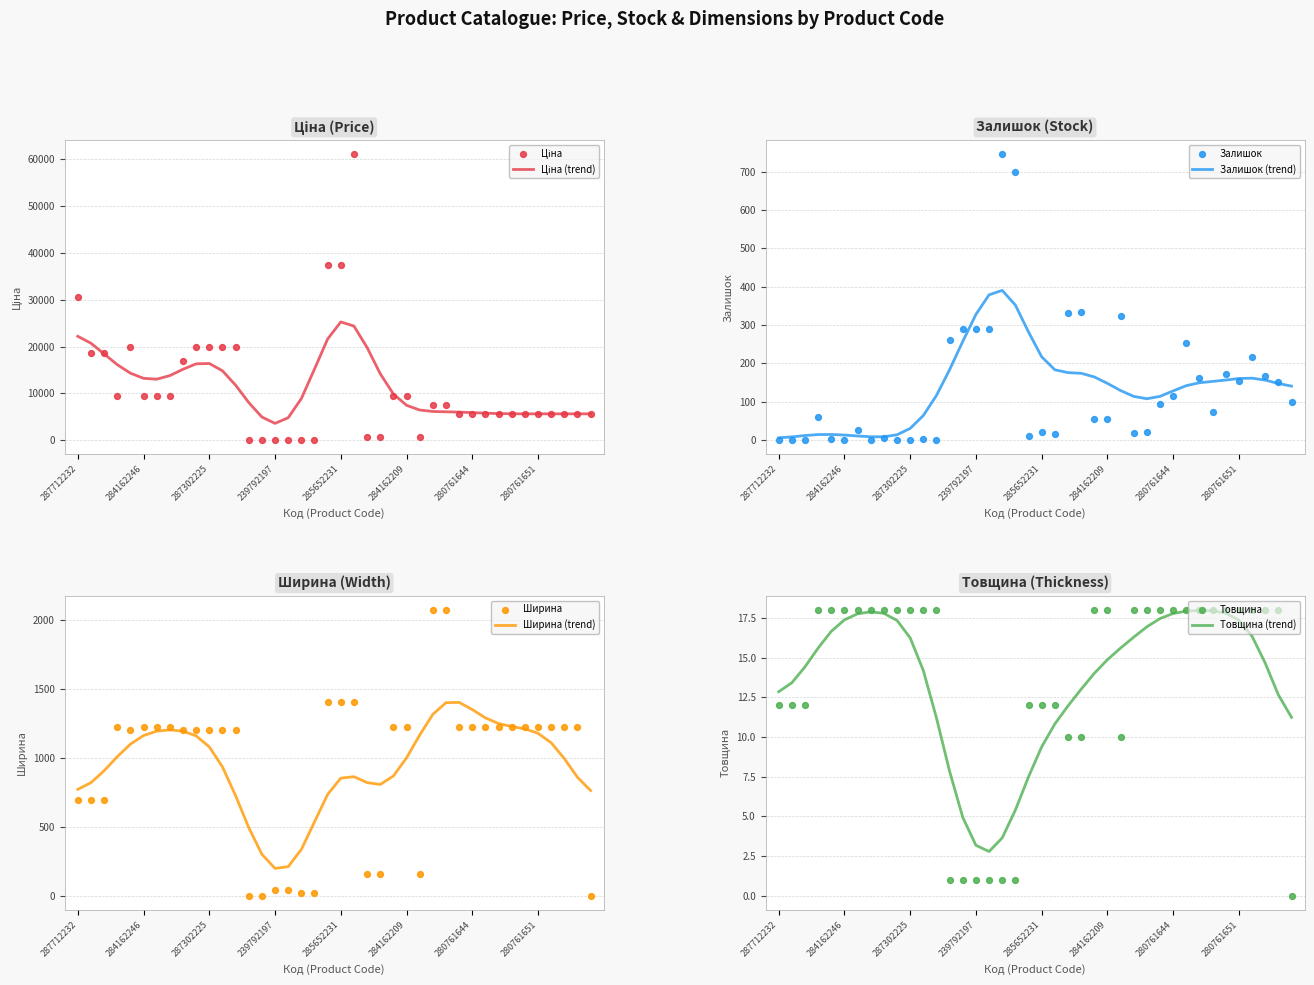

What are all the series names shown in the legend?

Ціна, Залишок, Ширина, Товщина